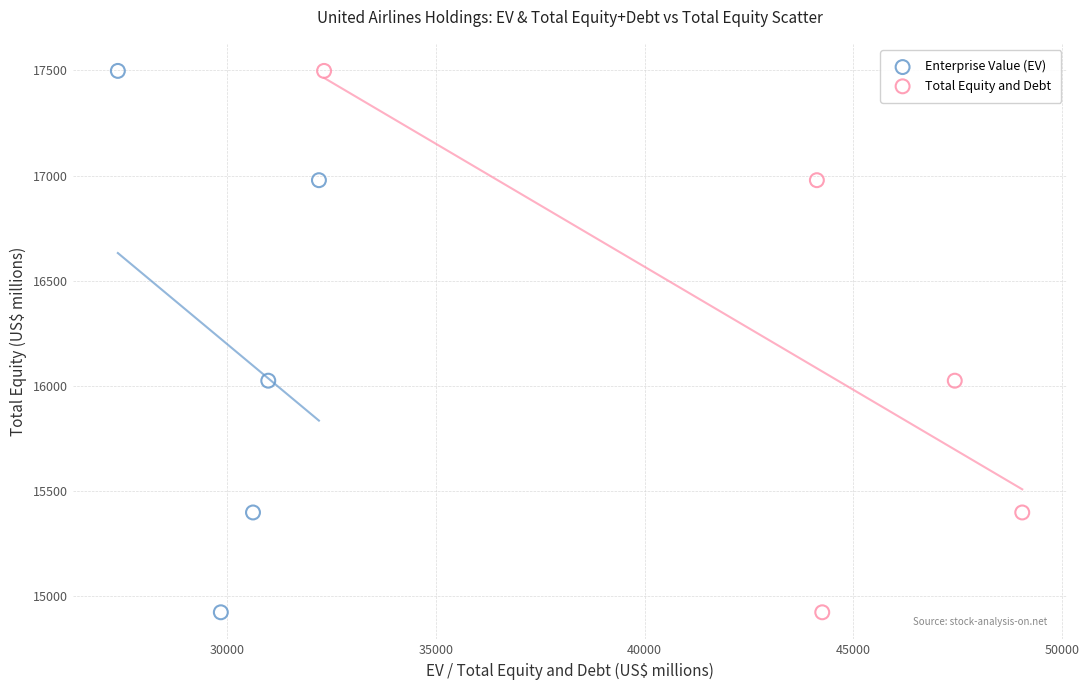

What are all the series names shown in the legend?

Enterprise Value (EV), Total Equity and Debt